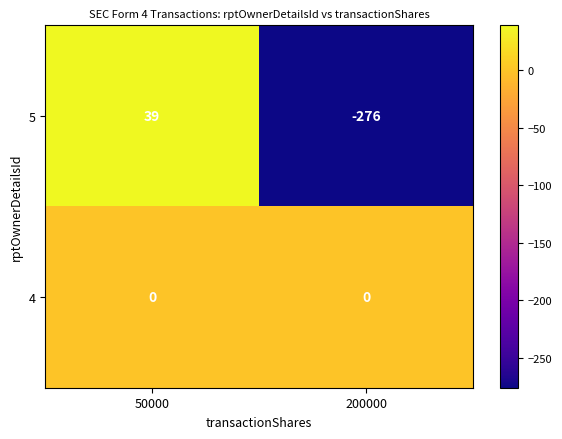

Rank the series at 200000 from lowest to highest value.

5, 4